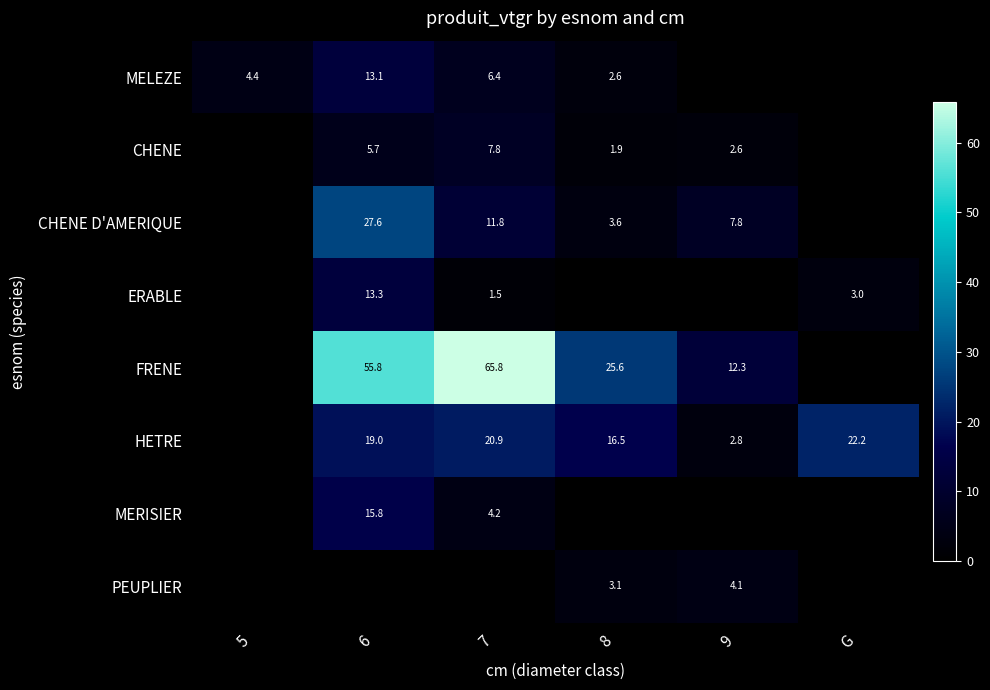

How many distinct data groups are displayed?

8